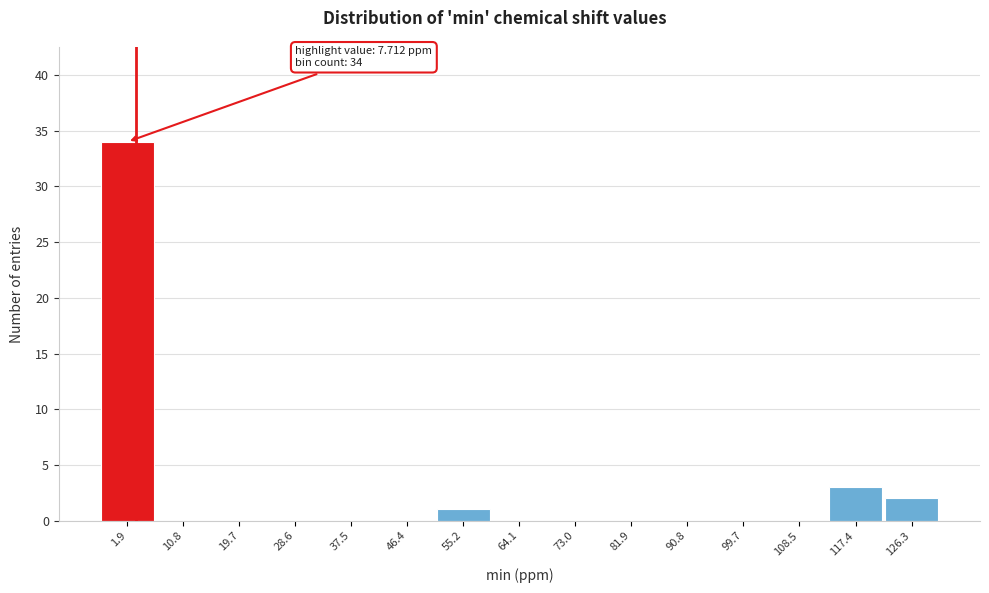

Reading left to right, transcribe all the data shown in this chart.

1.9=34	10.8=0	19.7=0	28.6=0	37.5=0	46.4=0	55.2=1	64.1=0	73.0=0	81.9=0	90.8=0	99.7=0	108.5=0	117.4=3	126.3=2